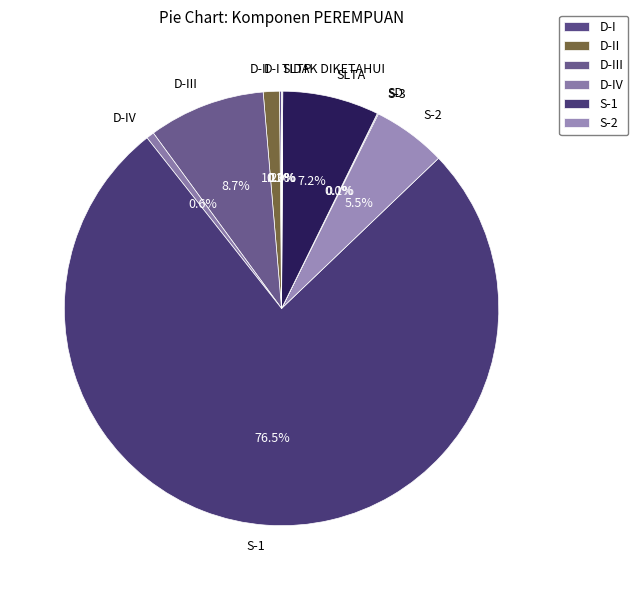

Which slice is the largest?

S-1